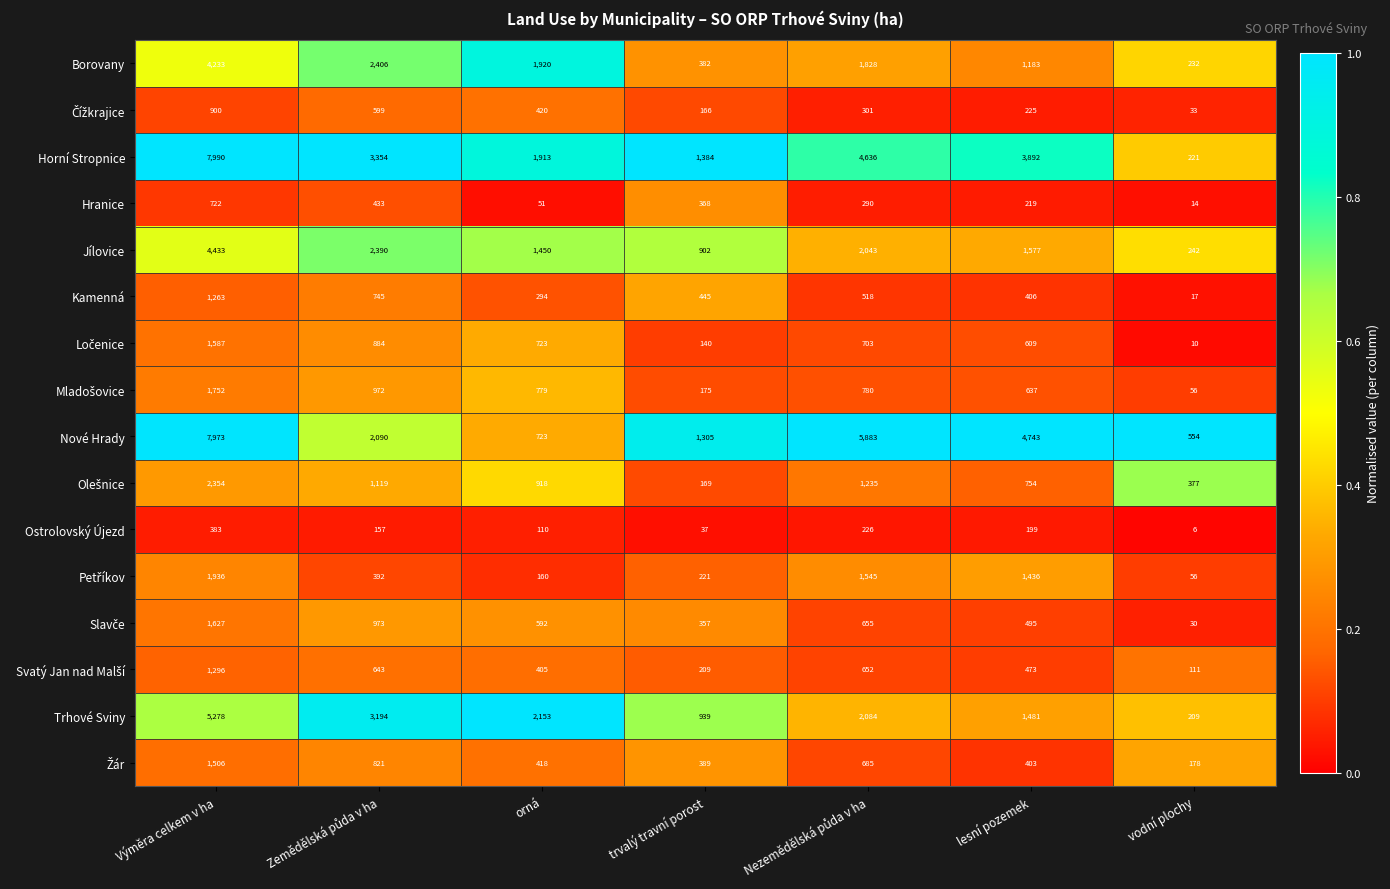

Which series has the widest spread of values?

Horní Stropnice